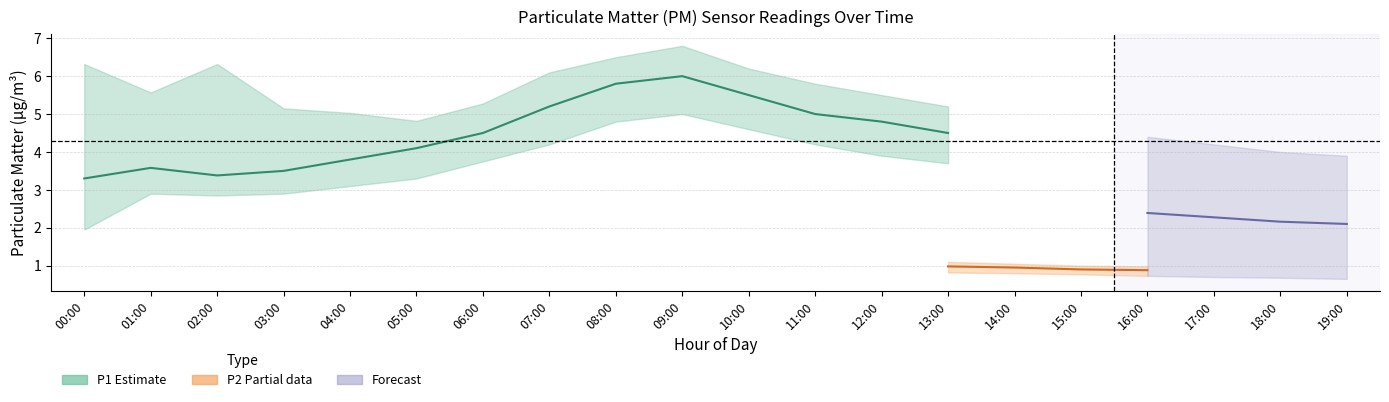

At which category does P1_upper reach its first local peak?

02:00